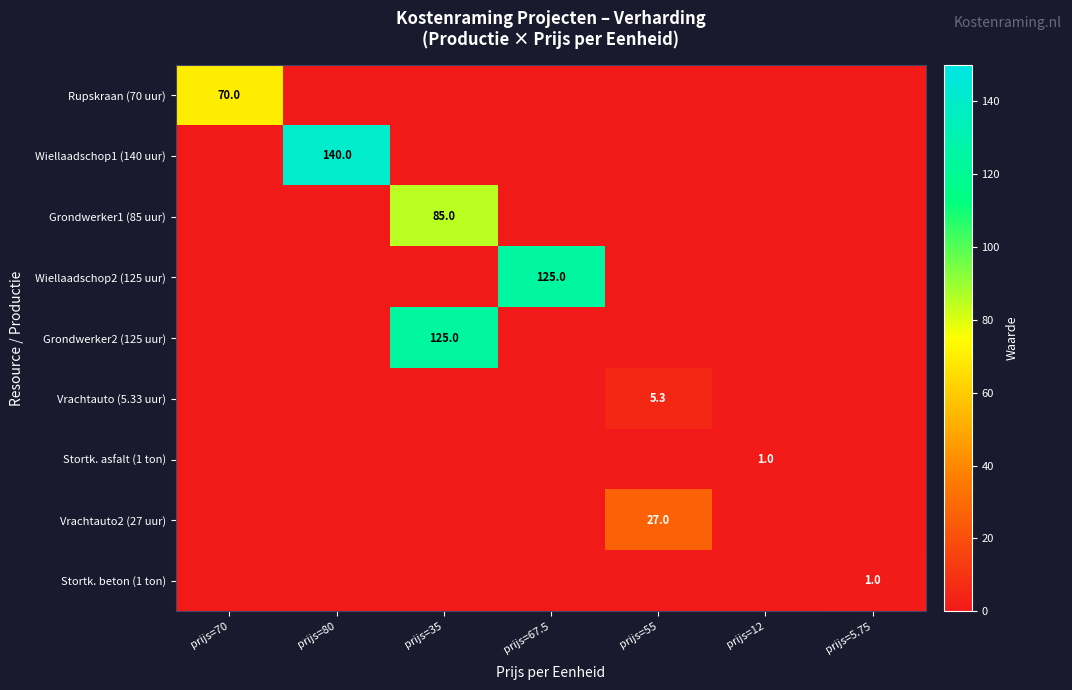

At how many categories does at least one series exceed 115?

3